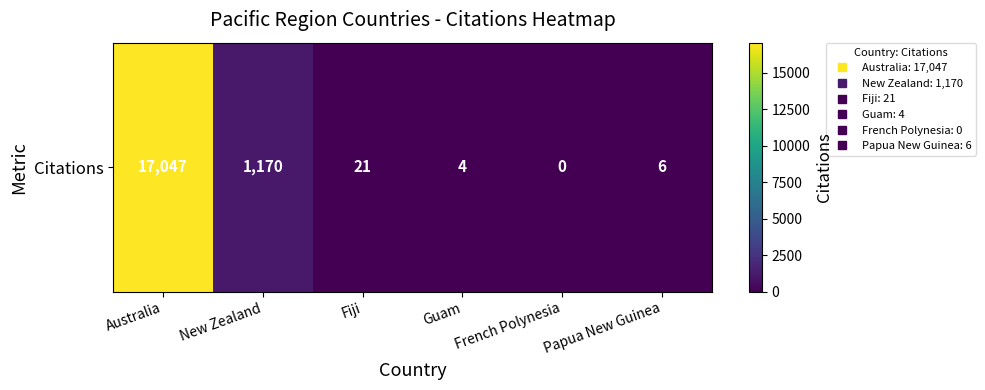

The chart shows a value of 36 at Fiji. True or false?

False